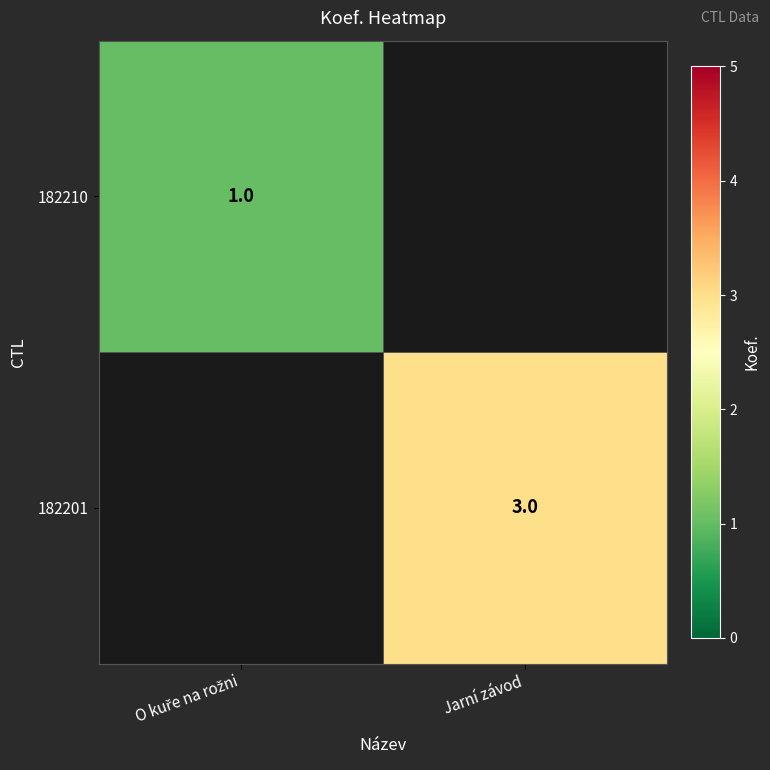

What is the minimum value for 182210?

1.0